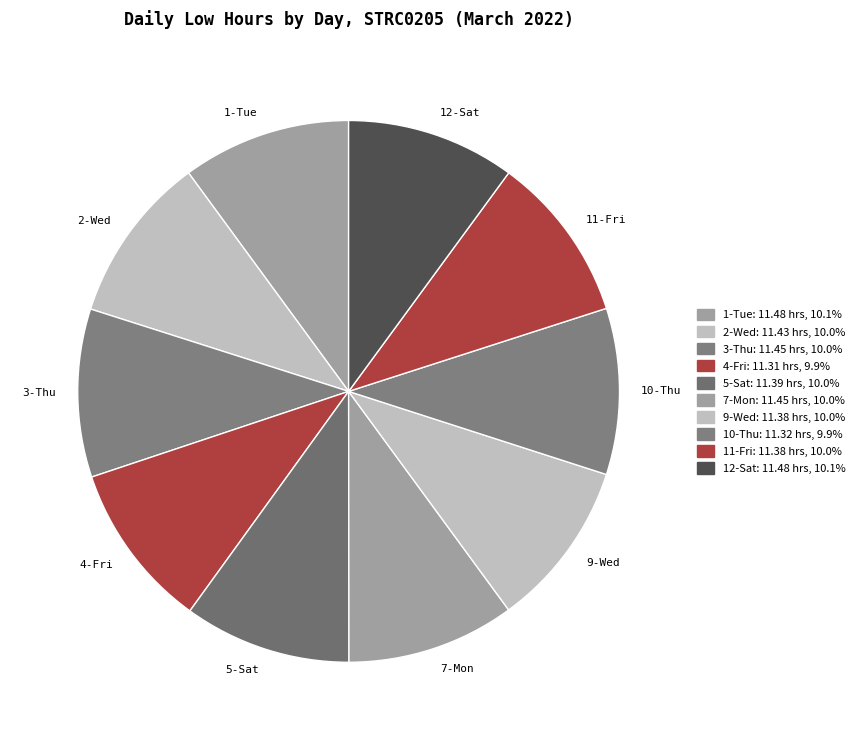

Does 11-Fri account for over 50% of the chart?

No